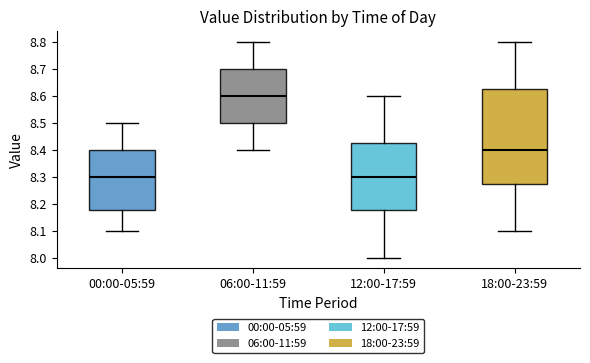

Reading left to right, read every box against the y-axis: the position of its median line, the range the box covers, and the ends of its whiskers. The values are not printed on the chart, so give them approximately, as read against the axis.

00:00-05:59: median 8.30, box 8.18 to 8.40, whiskers 8.10 to 8.50
06:00-11:59: median 8.60, box 8.50 to 8.70, whiskers 8.40 to 8.80
12:00-17:59: median 8.30, box 8.18 to 8.43, whiskers 8.00 to 8.60
18:00-23:59: median 8.40, box 8.28 to 8.63, whiskers 8.10 to 8.80